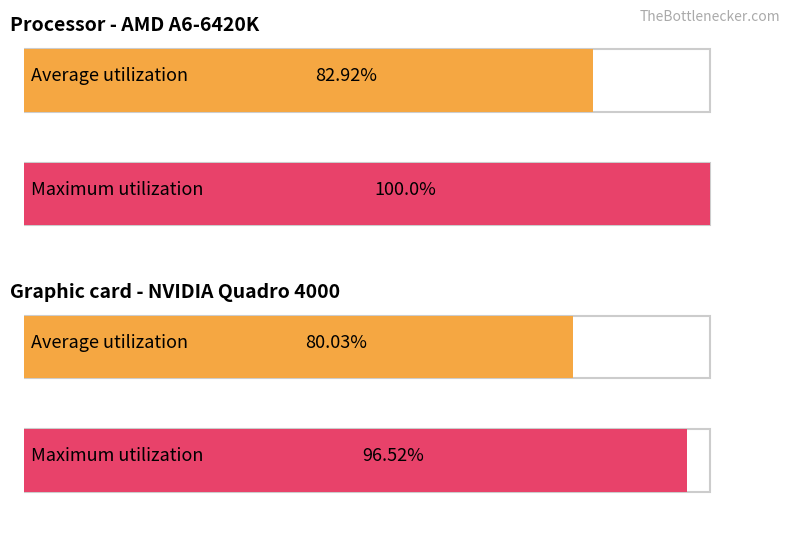

What is the difference between the maximum and minimum values in the Average utilization series?

2.9